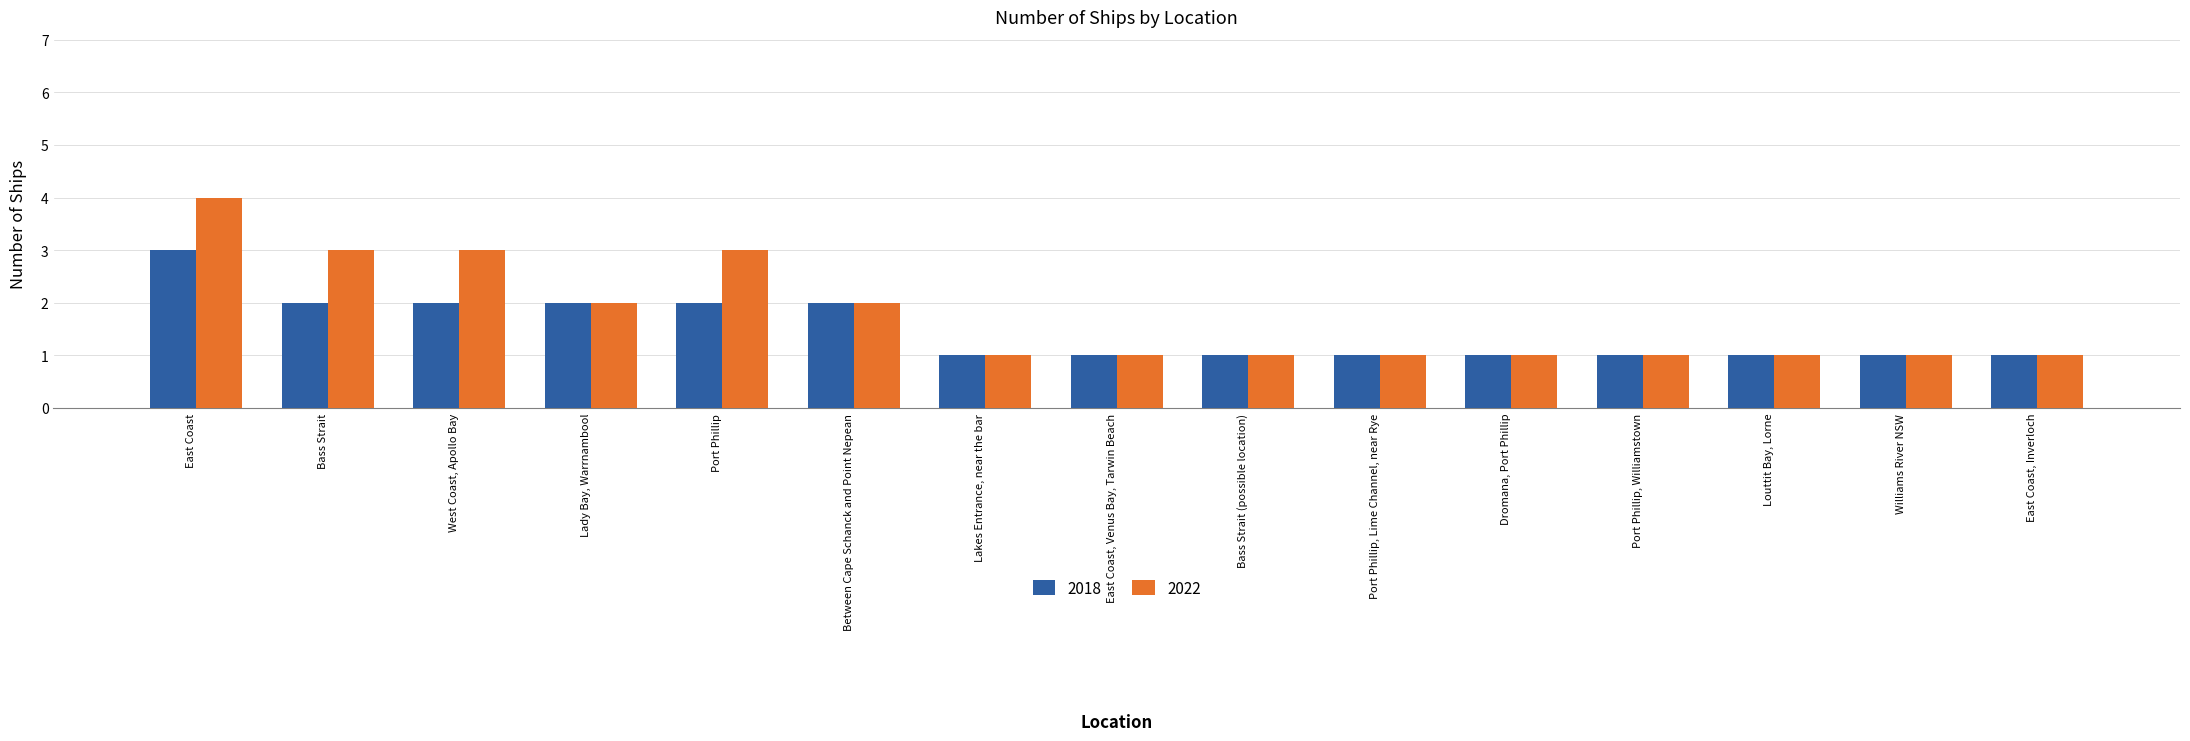

The 2018 series shows 1 at Port Phillip, Lime Channel, near Rye. True or false?

True